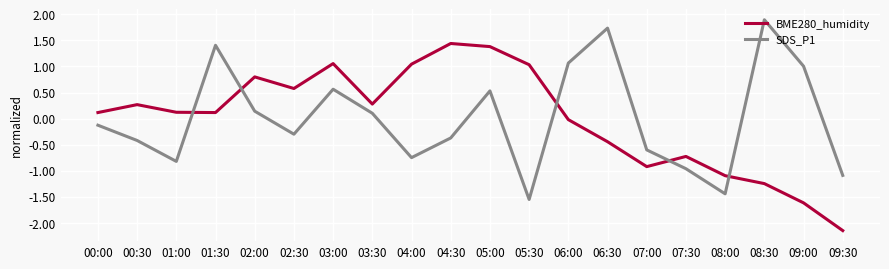

The BME280_humidity series shows -0.3 at 06:30. True or false?

False